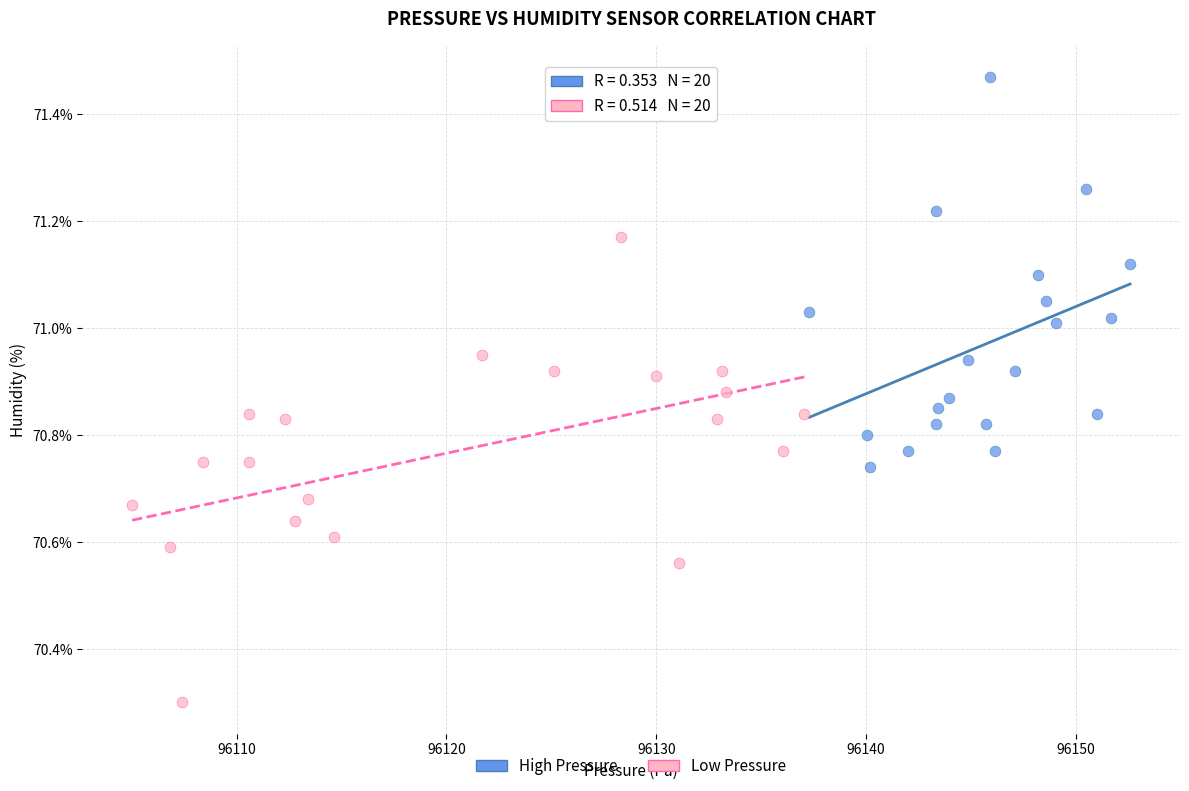

Which series reaches the minimum Y coordinate?

Low Pressure